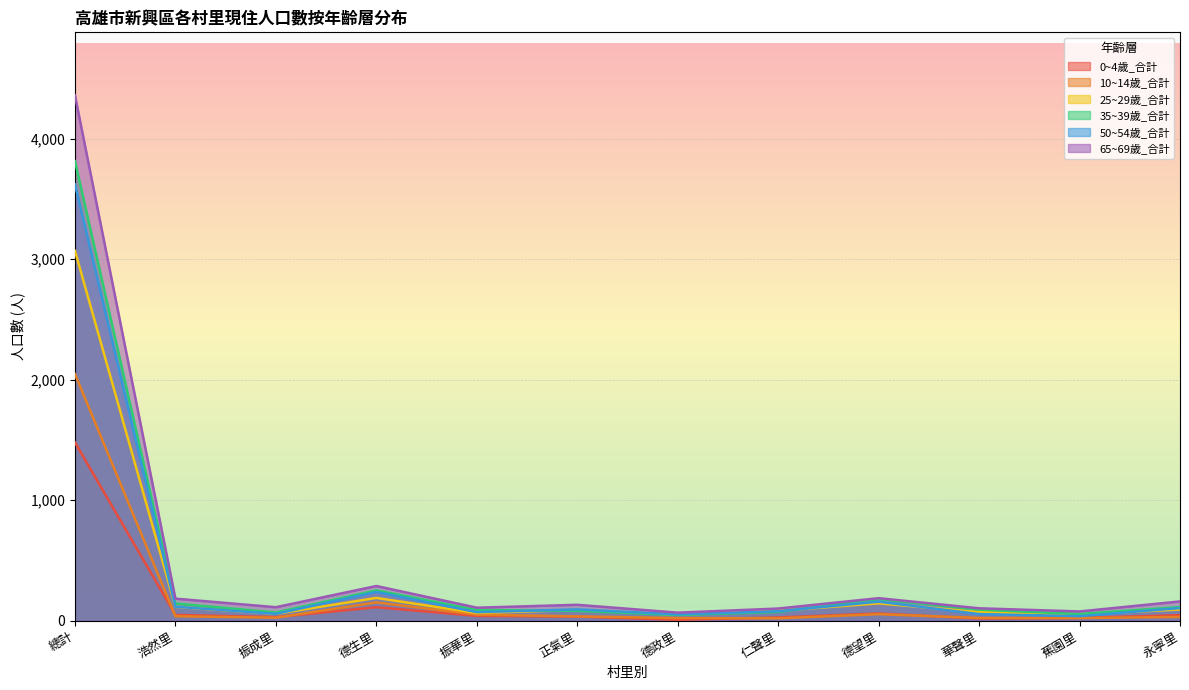

Reading right to left, extract all data points from this chart.

0~4歲_合計: 46	23	18	60	27	8	34	40	112	30	48	1479
10~14歲_合計: 31	22	23	54	20	22	36	50	152	25	37	2047
25~29歲_合計: 93	52	72	144	82	50	90	64	189	57	115	3069
35~39歲_合計: 113	56	92	180	73	48	82	89	252	68	143	3813
50~54歲_合計: 105	38	55	158	79	53	94	71	239	57	116	3621
65~69歲_合計: 160	77	103	187	101	67	132	108	288	112	183	4359